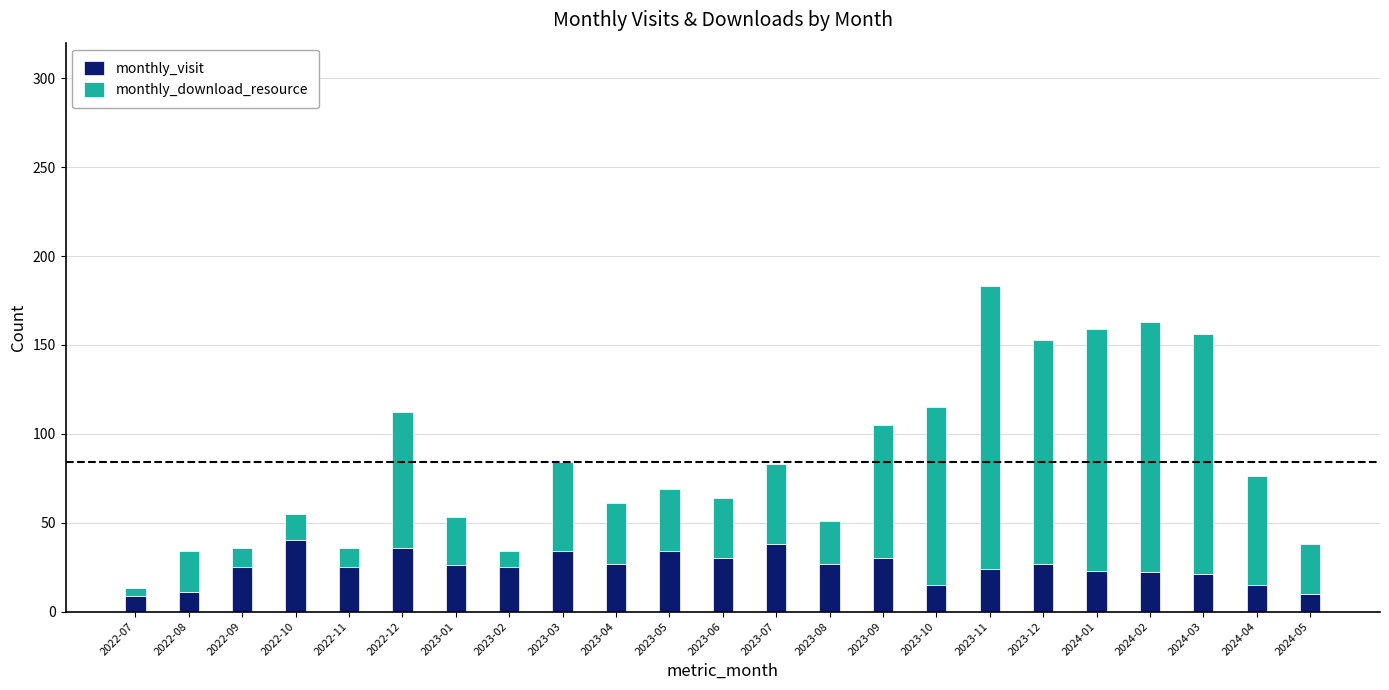

The value of monthly_visit at 2023-07 is 52. True or false?

False